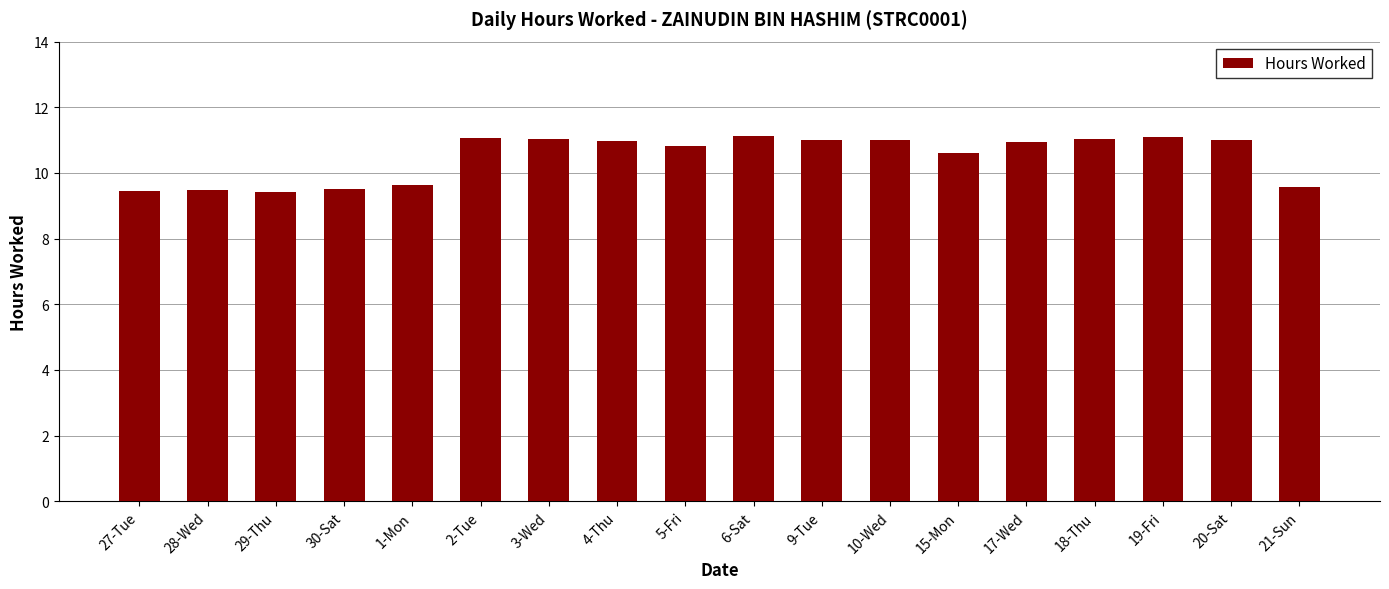

What is the sum of all values?

188.7